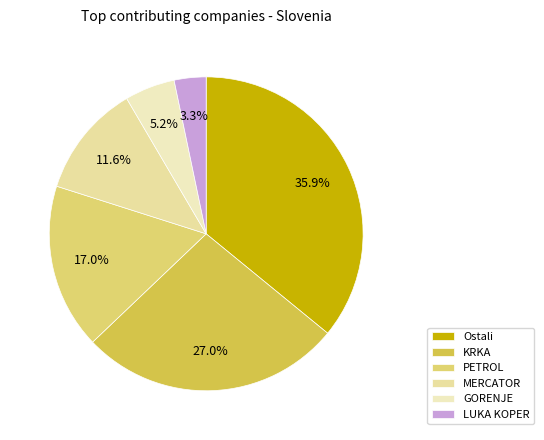

To the nearest percent, what portion does GORENJE represent?

5%